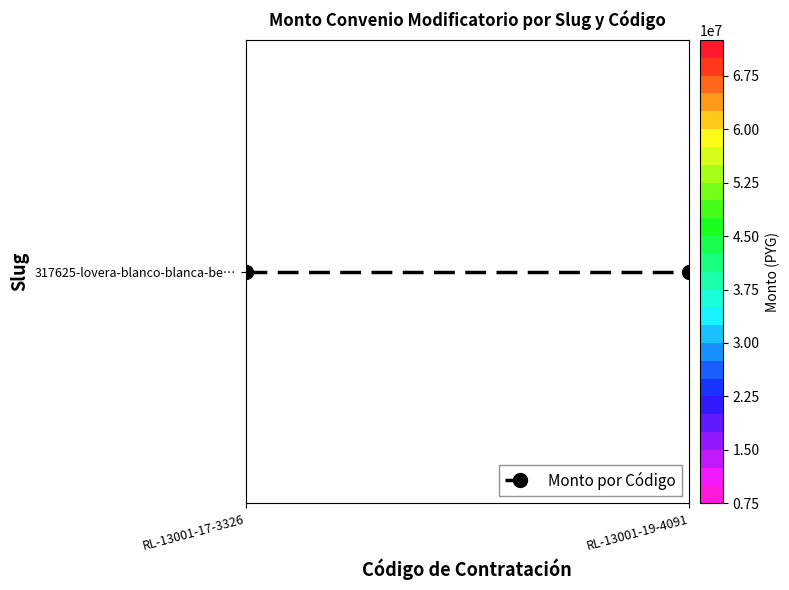

What is the ratio of the value at RL-13001-17-3326 to the value at RL-13001-19-4091?

8.0